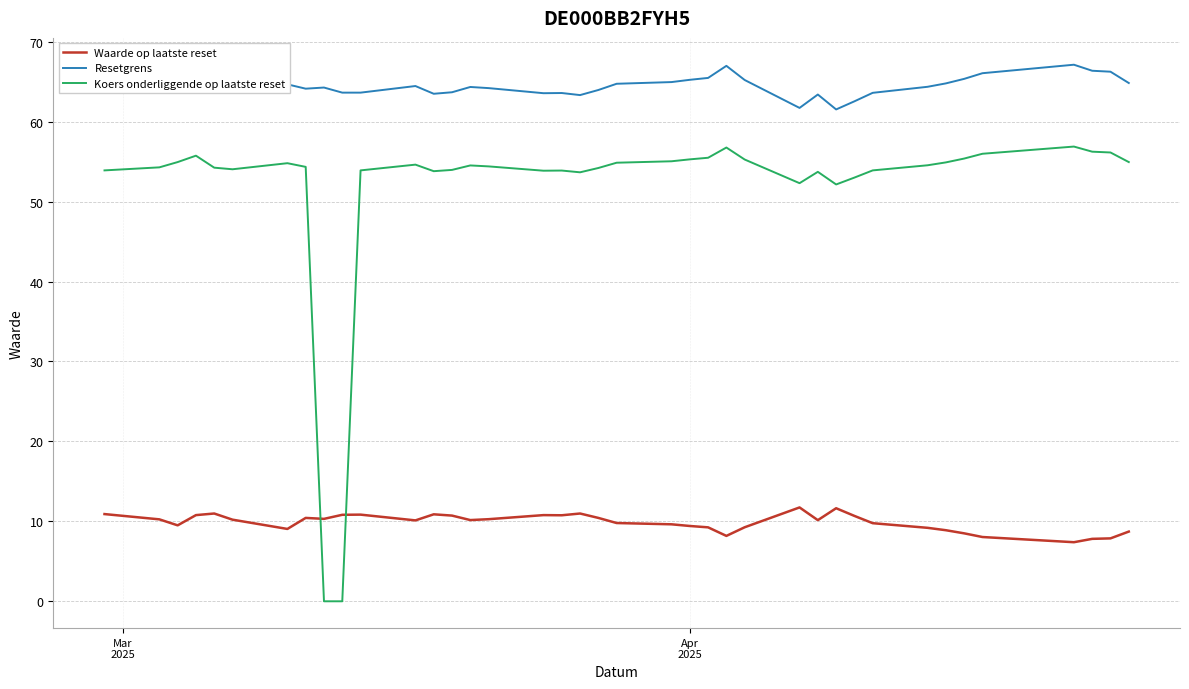

What are all the series names shown in the legend?

Waarde op laatste reset, Resetgrens, Koers onderliggende op laatste reset